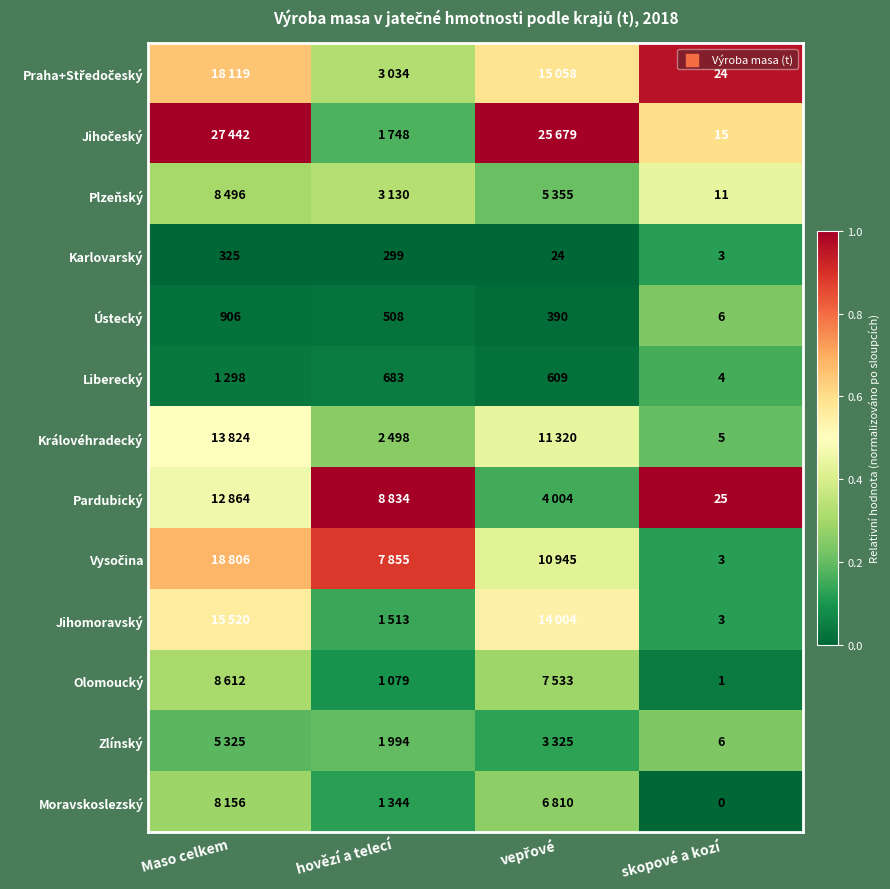

At which label does Karlovarský reach its minimum?

skopové a kozí